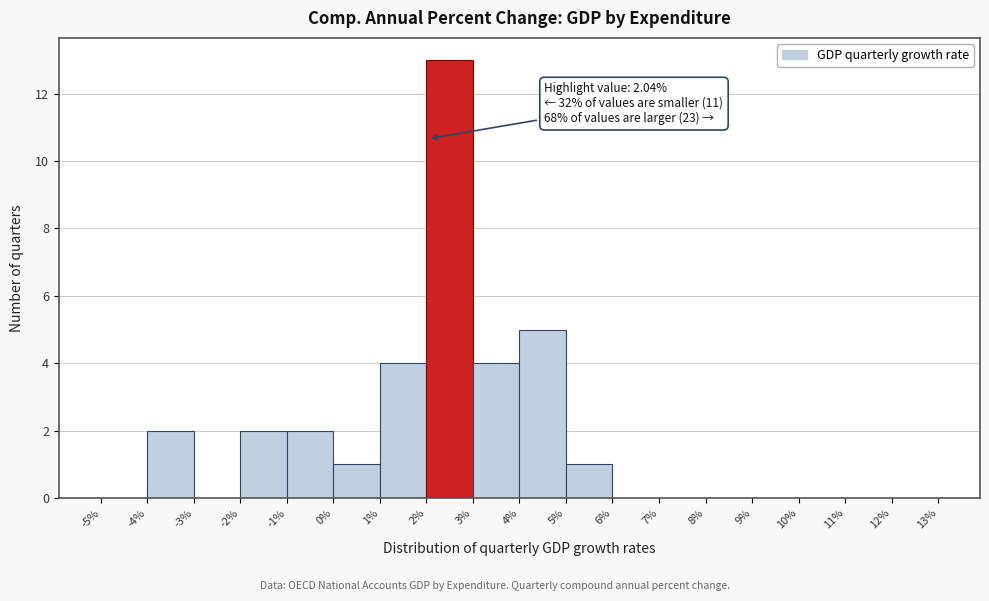

Over which range of the x-axis is the bar tallest?

2% to 3%